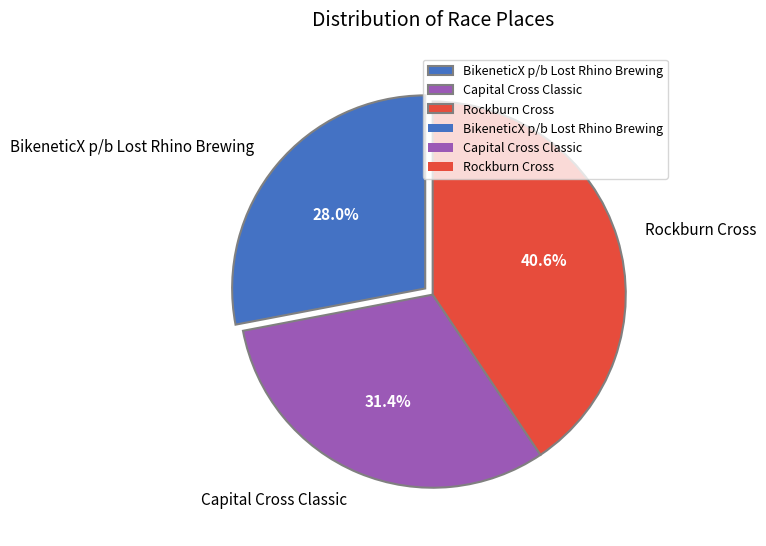

To the nearest percent, what portion does BikeneticX p/b Lost Rhino Brewing represent?

28%